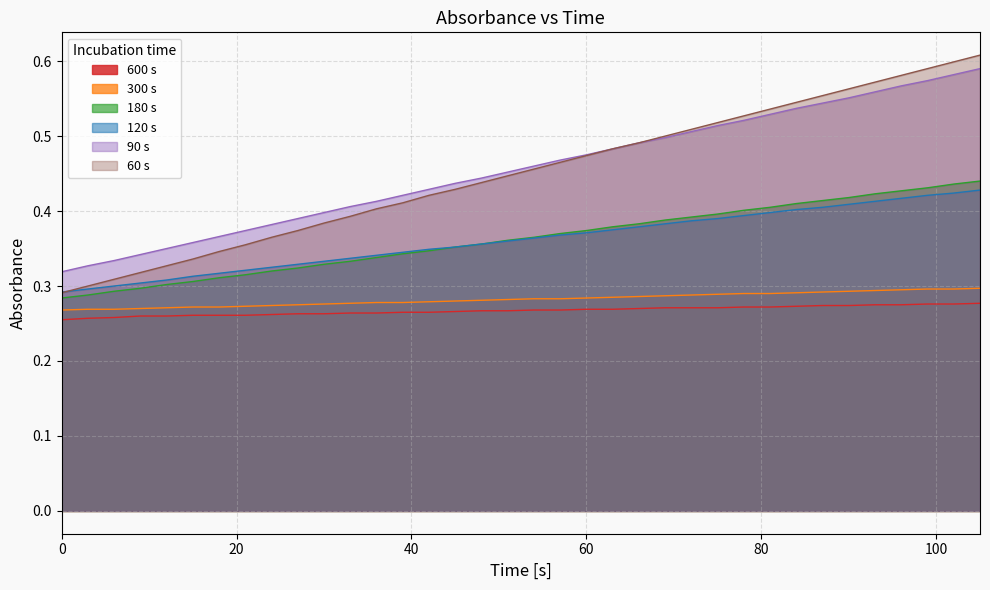

Does the chart display data point markers on the line(s)?

No